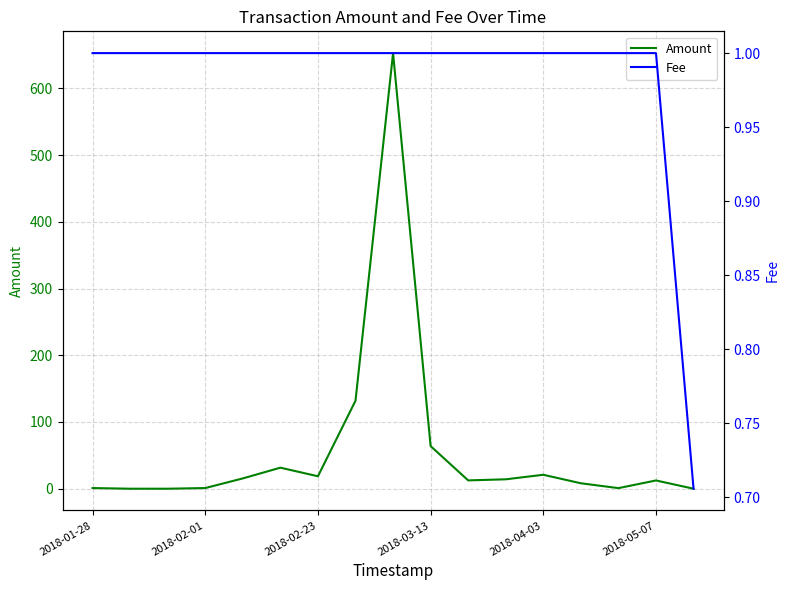

What is the approximate value of Amount at 11?

14.1